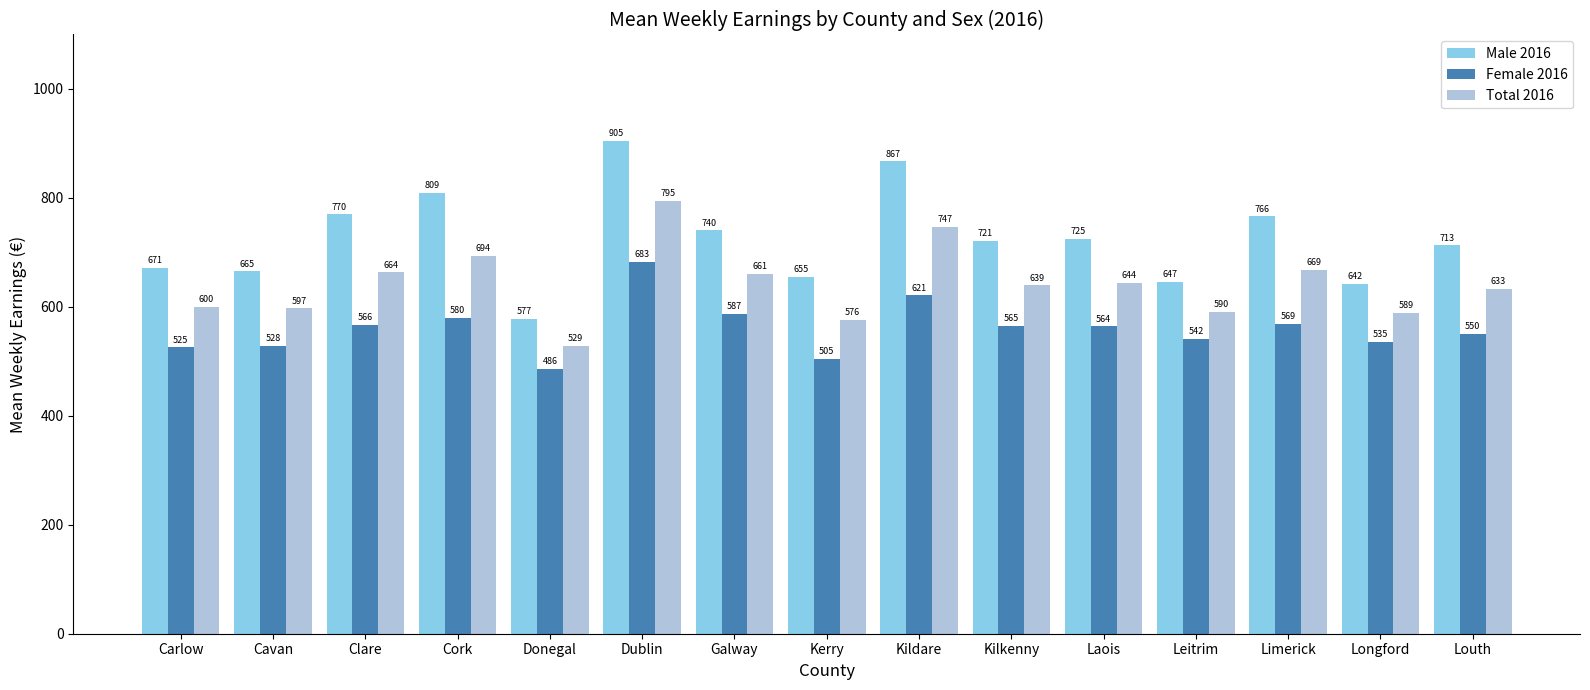

True or false: Male 2016 has a value of 403.8 at Kildare.

False